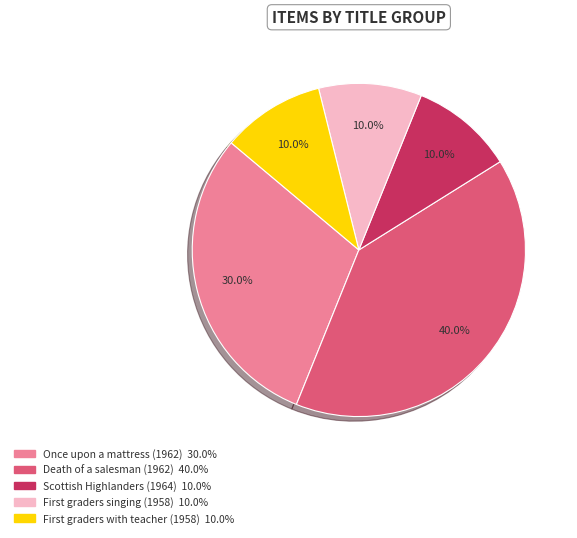

Is there any slice that represents more than half of the pie?

No